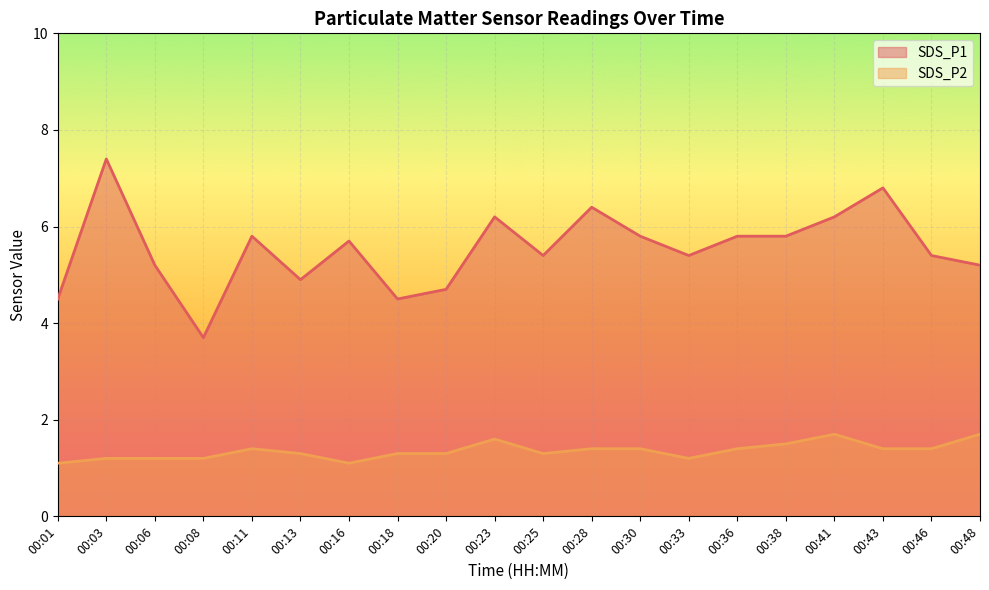

Reading left to right, extract all data points from this chart.

SDS_P1: 4.5	7.4	5.2	3.7	5.8	4.9	5.7	4.5	4.7	6.2	5.4	6.4	5.8	5.4	5.8	5.8	6.2	6.8	5.4	5.2
SDS_P2: 1.1	1.2	1.2	1.2	1.4	1.3	1.1	1.3	1.3	1.6	1.3	1.4	1.4	1.2	1.4	1.5	1.7	1.4	1.4	1.7